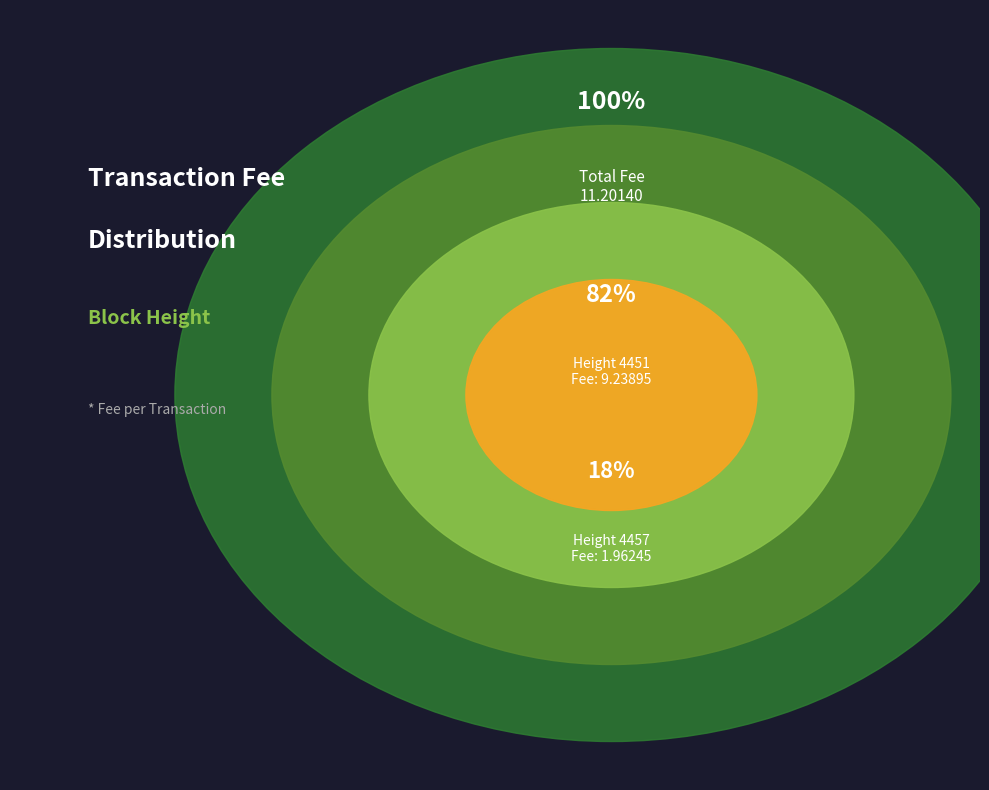

Is there any slice that represents more than half of the pie?

Yes